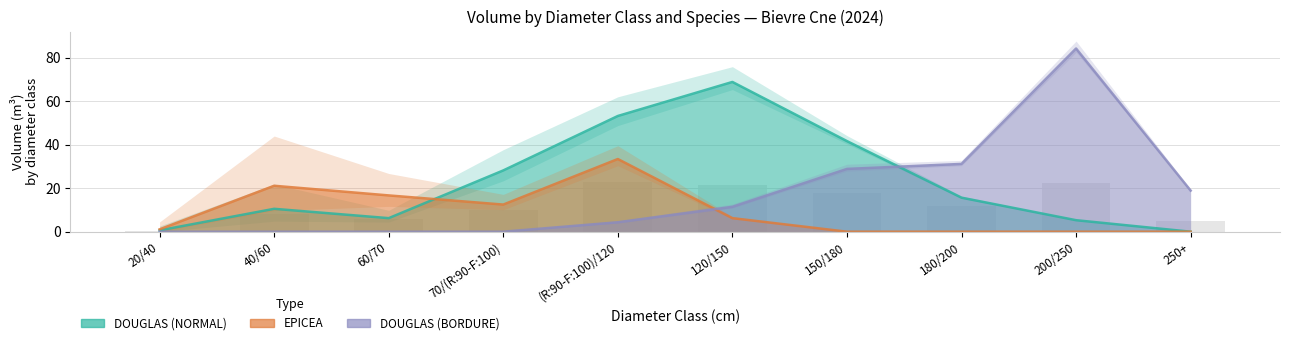

What is the difference between the second highest and second lowest values in the DOUGLAS (NORMAL) series?

52.6